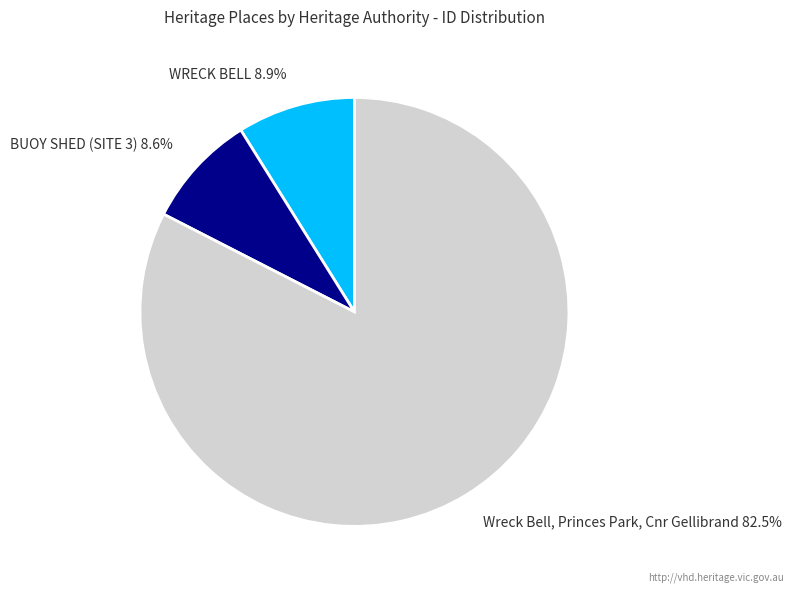

To the nearest percent, what is the combined percentage of WRECK BELL and Wreck Bell, Princes Park, Cnr Gellibrand?

91%